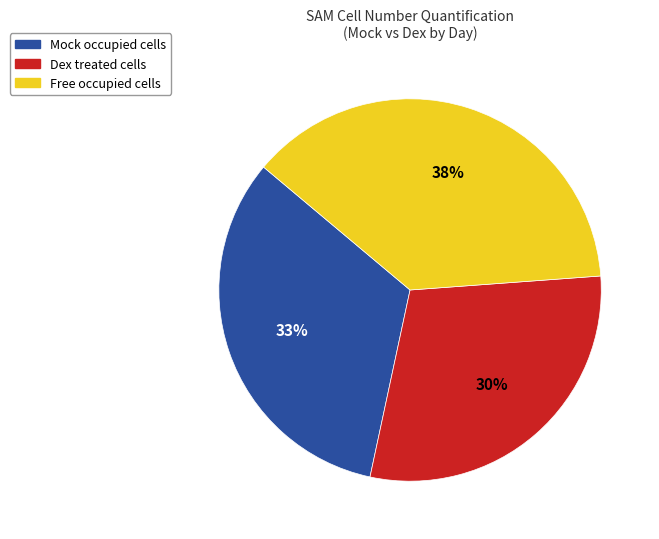

Is there any slice that represents more than half of the pie?

No